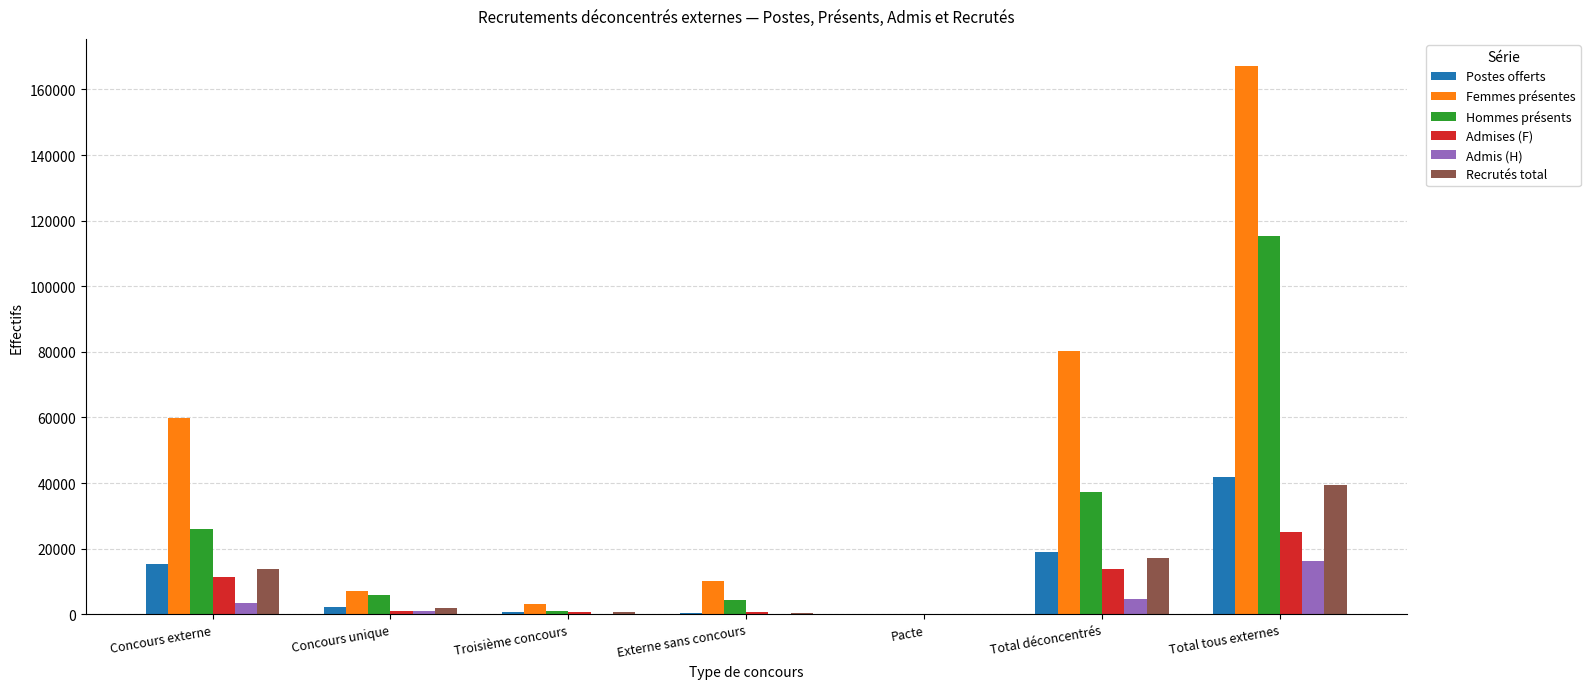

What is the maximum value for Admises (F)?

25161.4